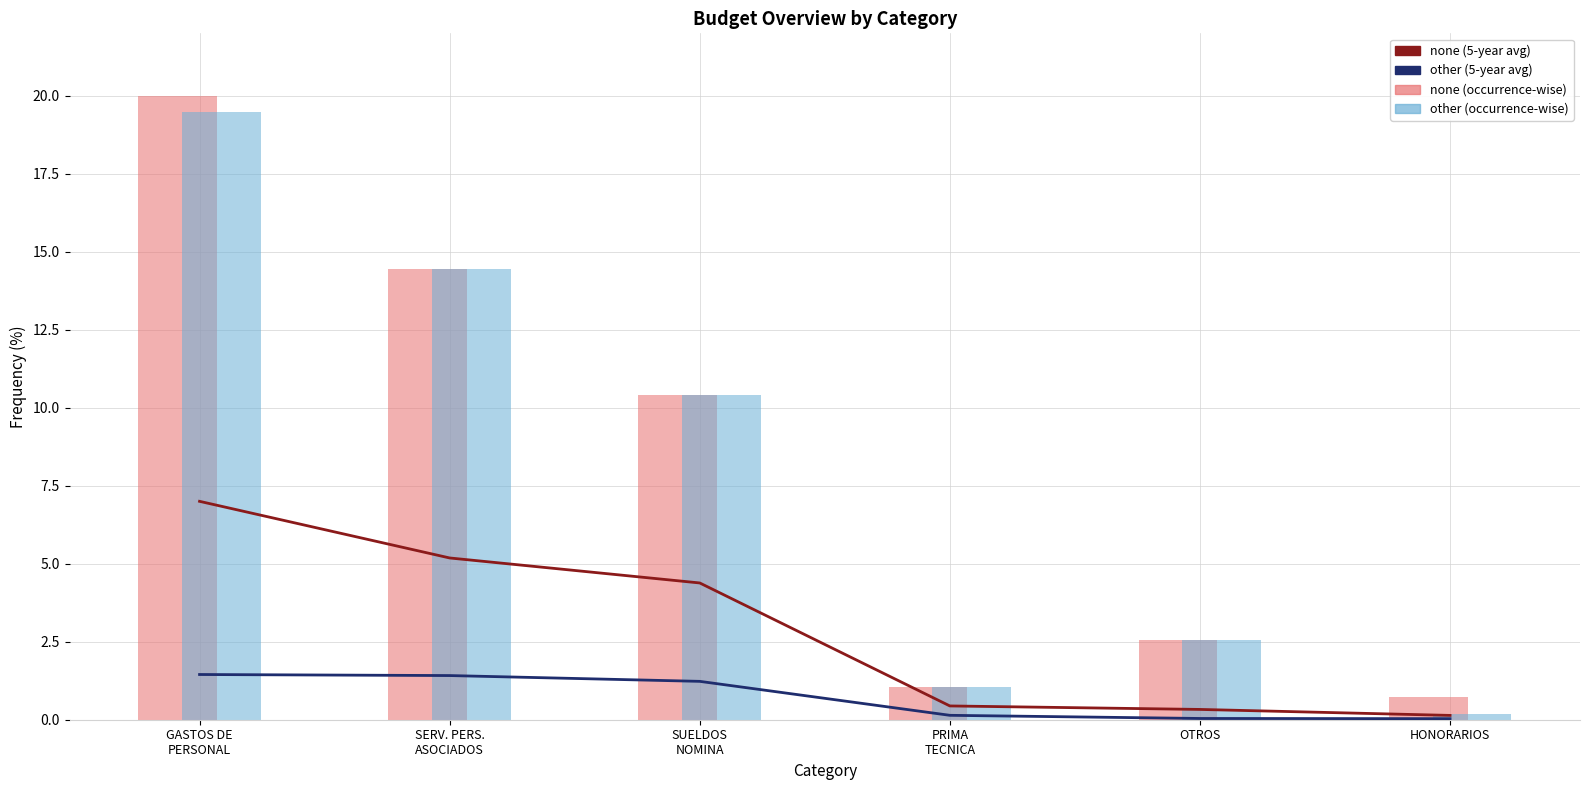

What is the sum of all none (occurrence-wise) values?

49.2